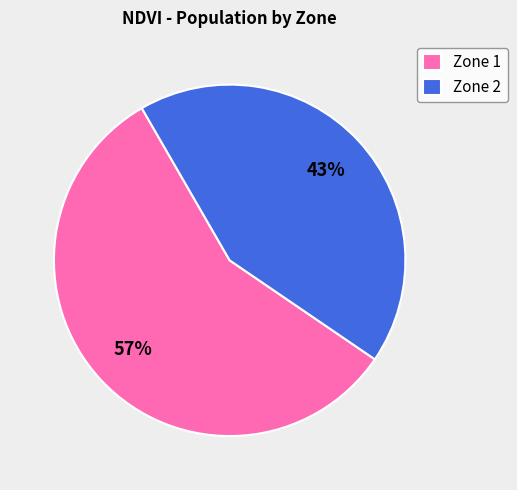

What is the smallest slice in the pie chart?

Zone 2